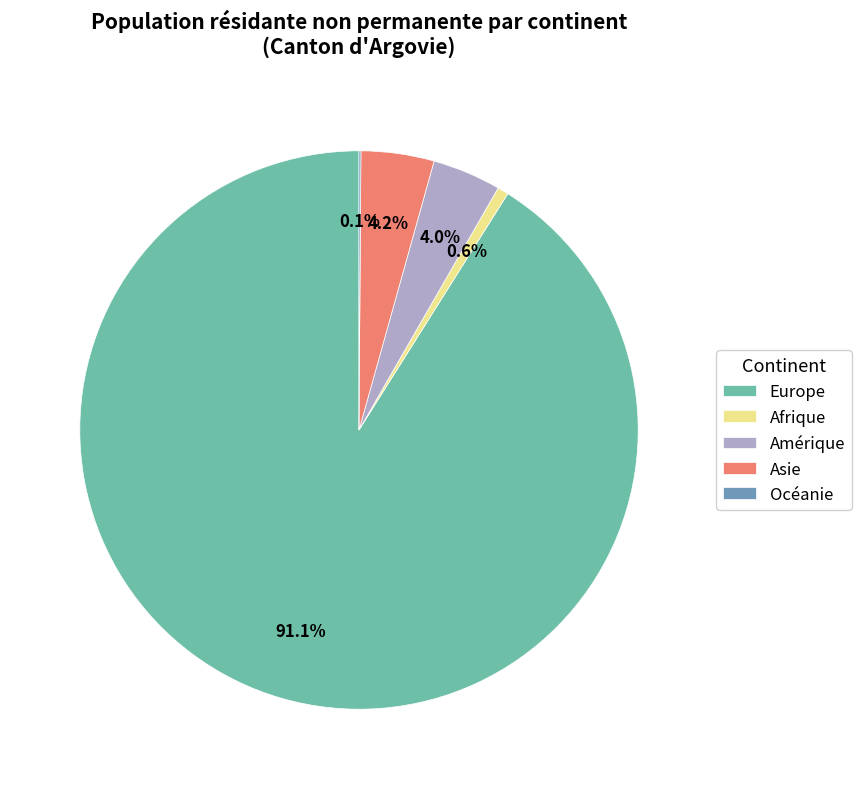

What percentage is the Afrique slice, to the nearest percent?

1%